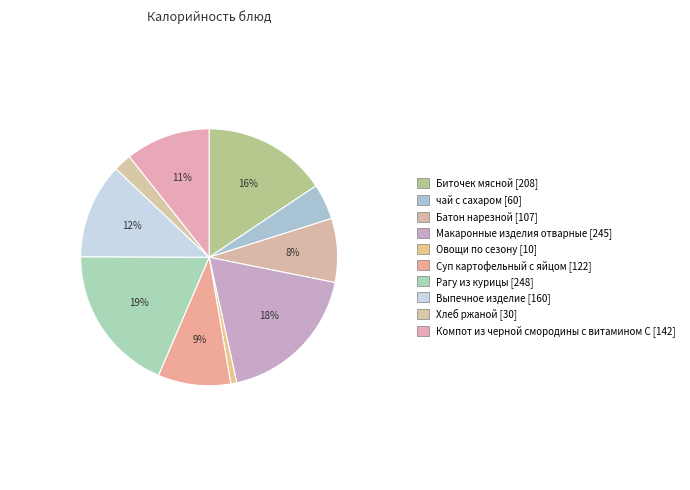

To the nearest percent, what is the difference between the Рагу из курицы and Хлеб ржаной slice percentages?

16%